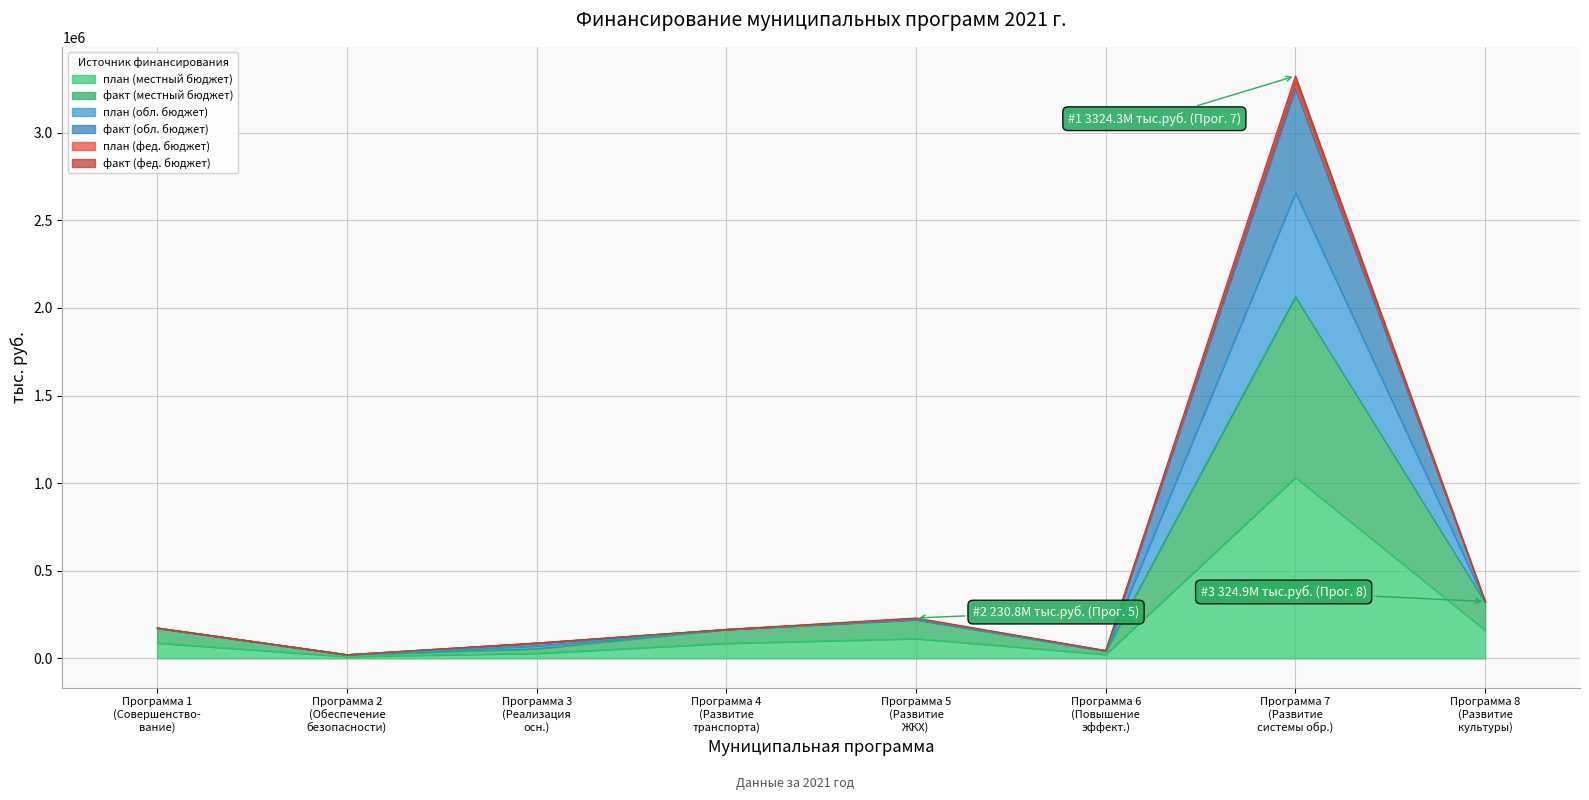

What is the maximum value for план (местный бюджет)?

1033067.2